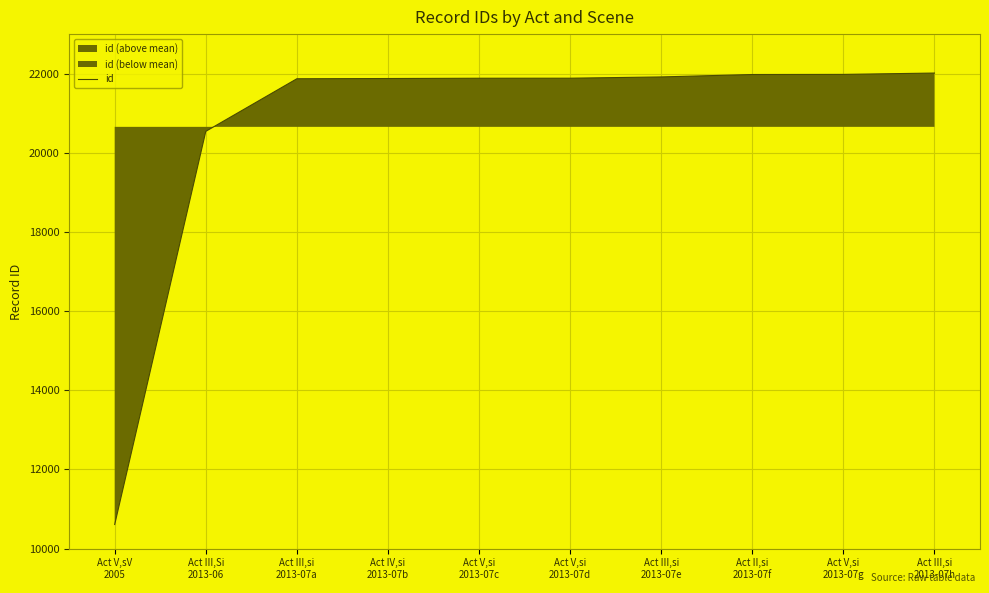

What is the smallest value displayed?

10610